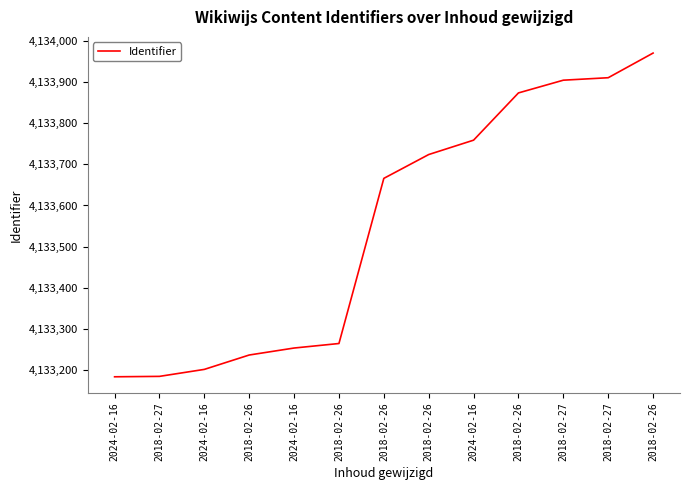

Does the chart display data point markers on the line(s)?

No